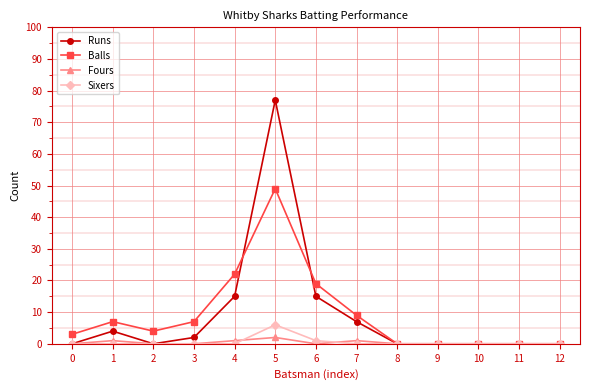

Which series has the widest spread of values?

Runs